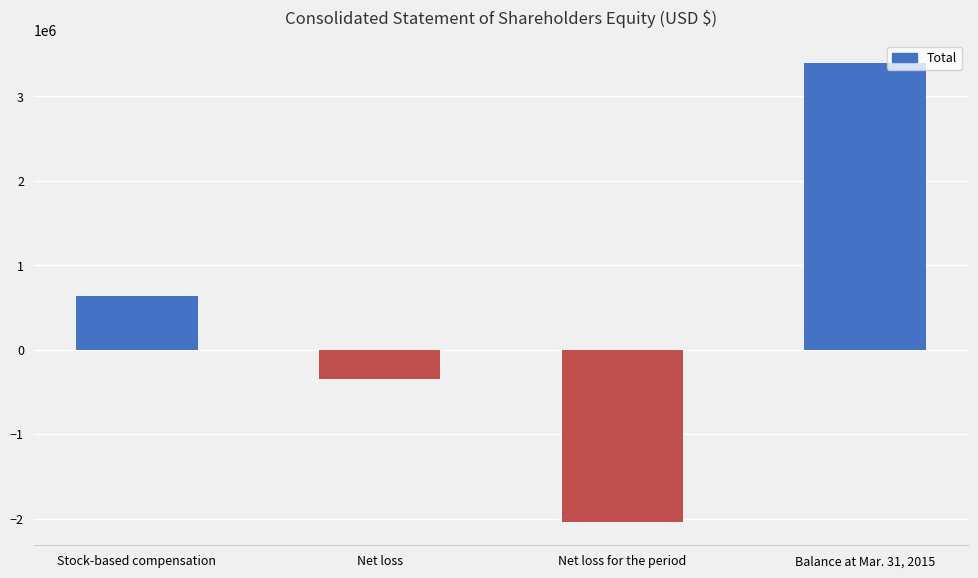

Does the chart contain any negative values?

Yes